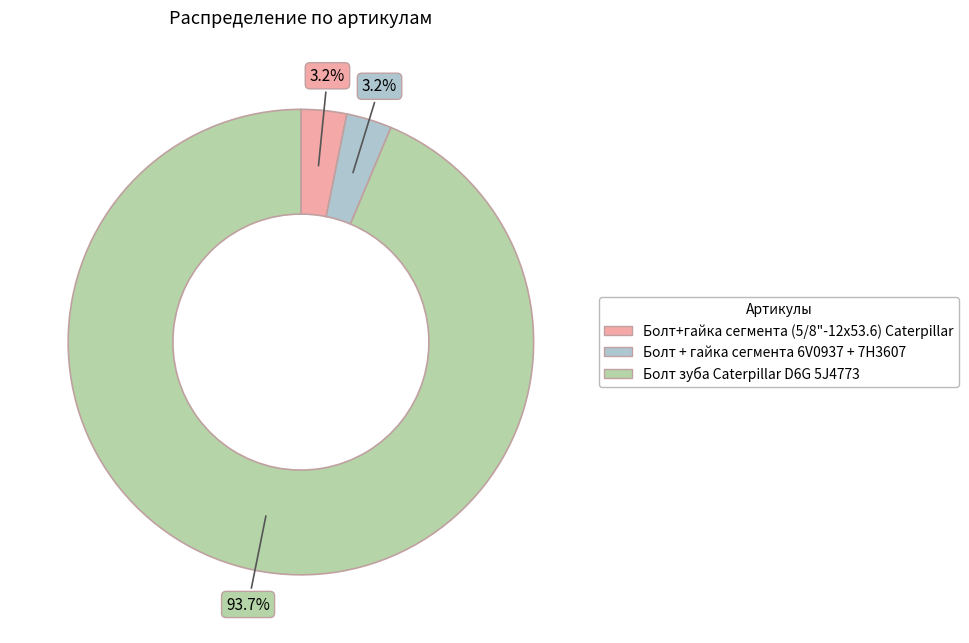

True or false: Болт + гайка сегмента 6V0937 + 7H3607 accounts for 17% of the total.

False